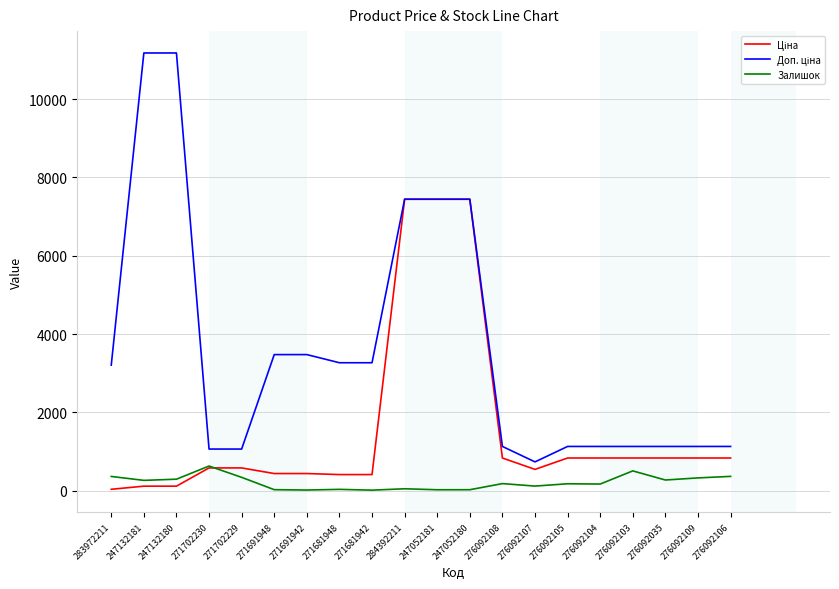

What is the difference between the highest and lowest values at 276092108?

949.7